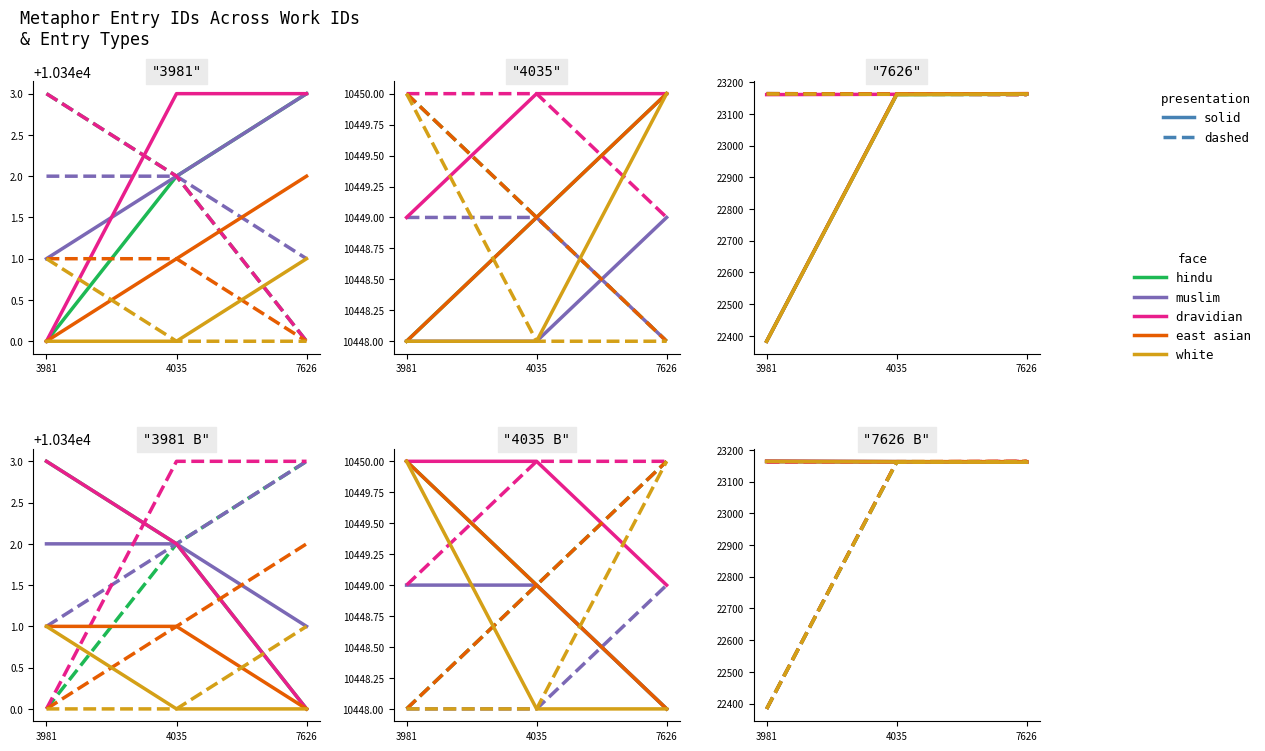

What is the value of the east asian point at the 1st from the left?

23164